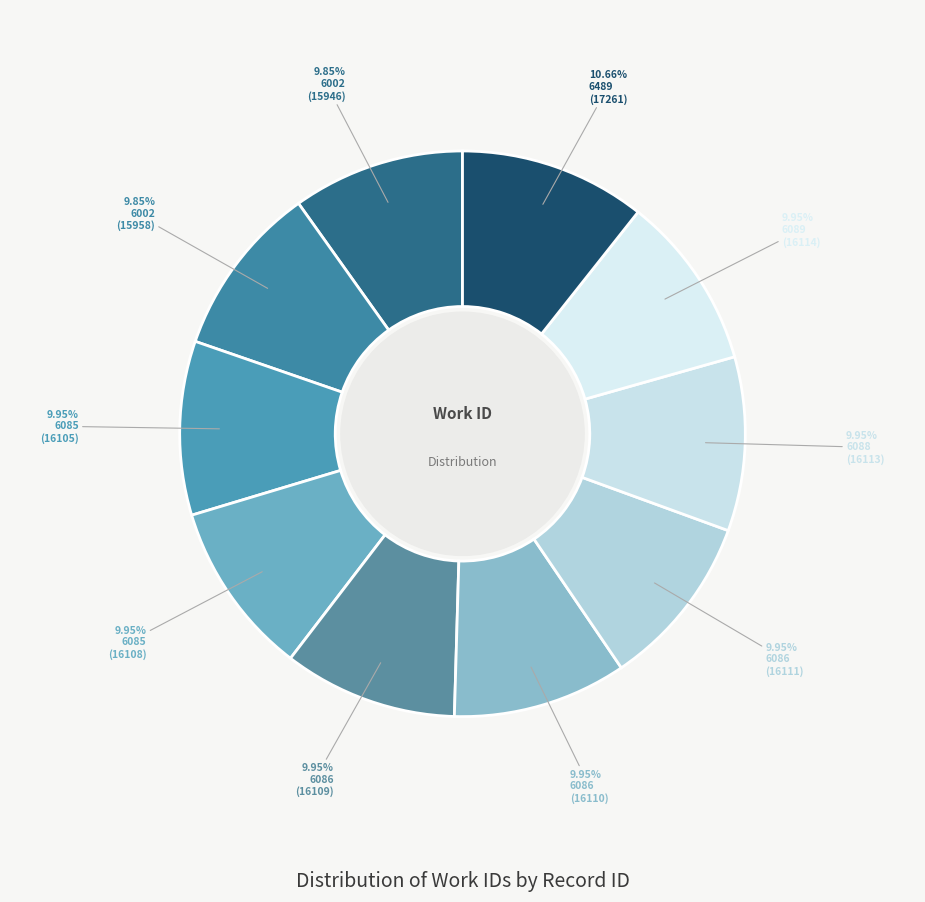

Rank the categories by value from lowest to highest.

6002 (15946), 6002 (15958), 6085 (16105), 6085 (16108), 6086 (16109), 6086 (16110), 6086 (16111), 6088 (16113), 6089 (16114), 6489 (17261)